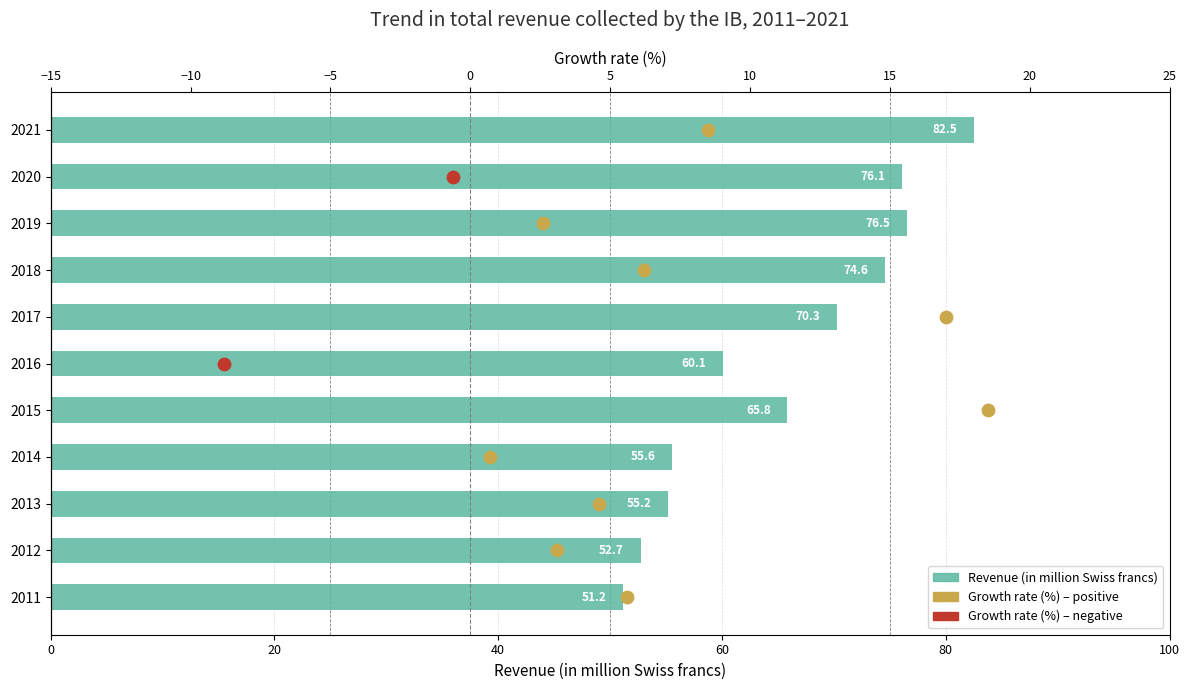

Between 2021 and 2013, which is larger?

2021